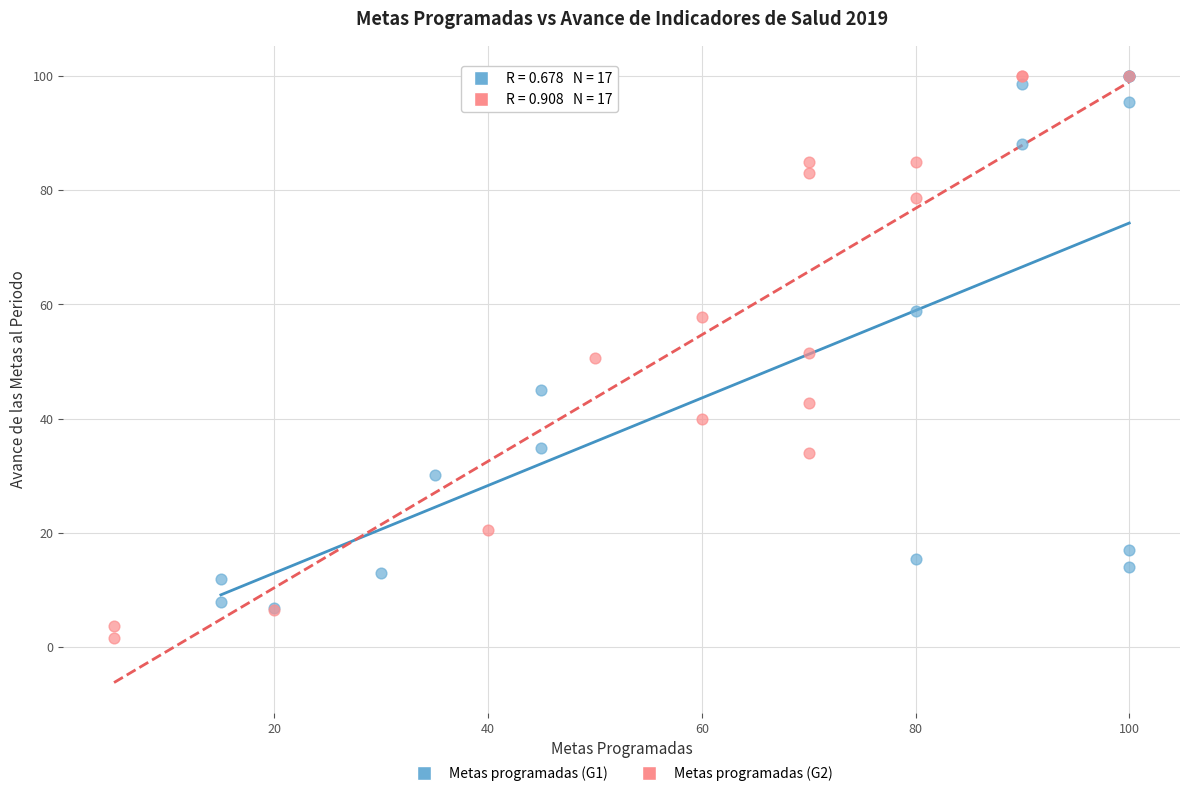

Which series reaches the minimum Y coordinate?

Metas programadas (G2)